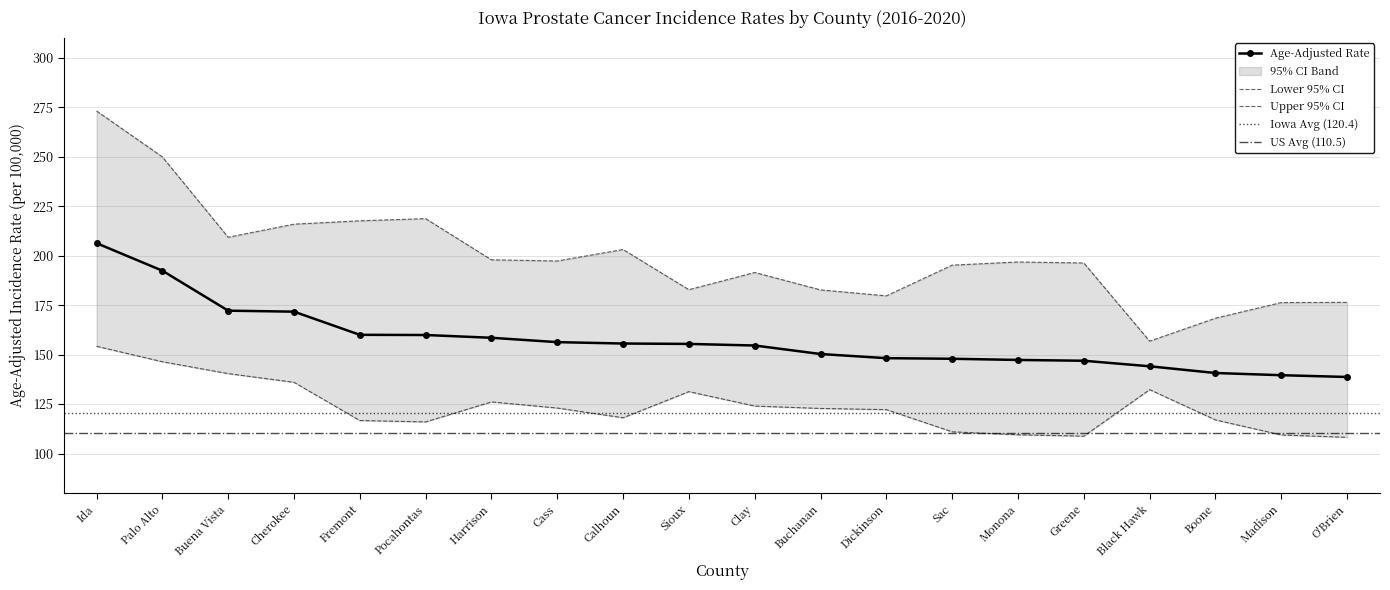

How many distinct data groups are displayed?

3